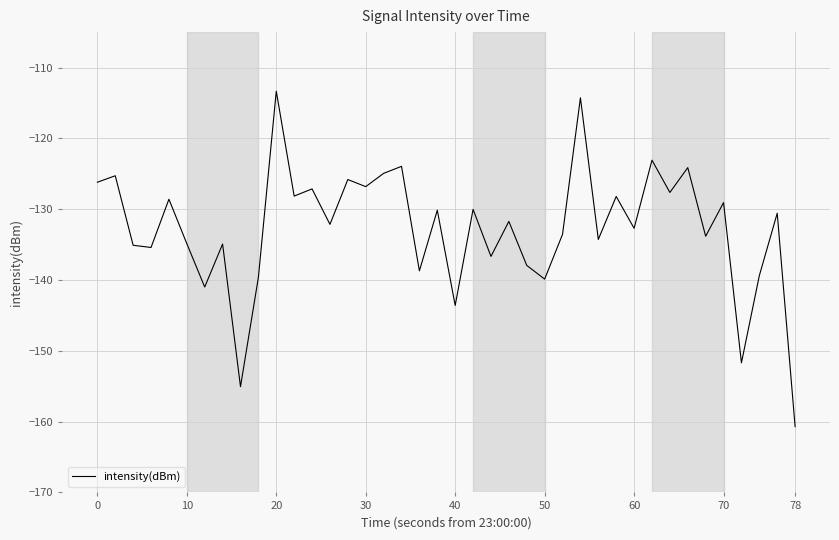

What is the smallest value displayed?

-160.7